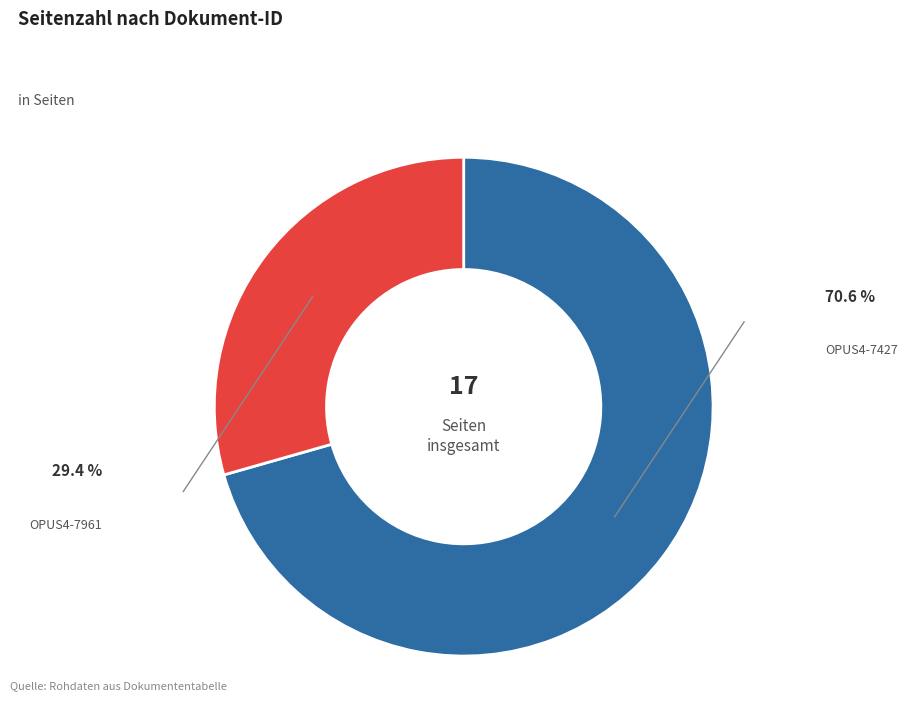

Is there a majority slice in this chart?

Yes